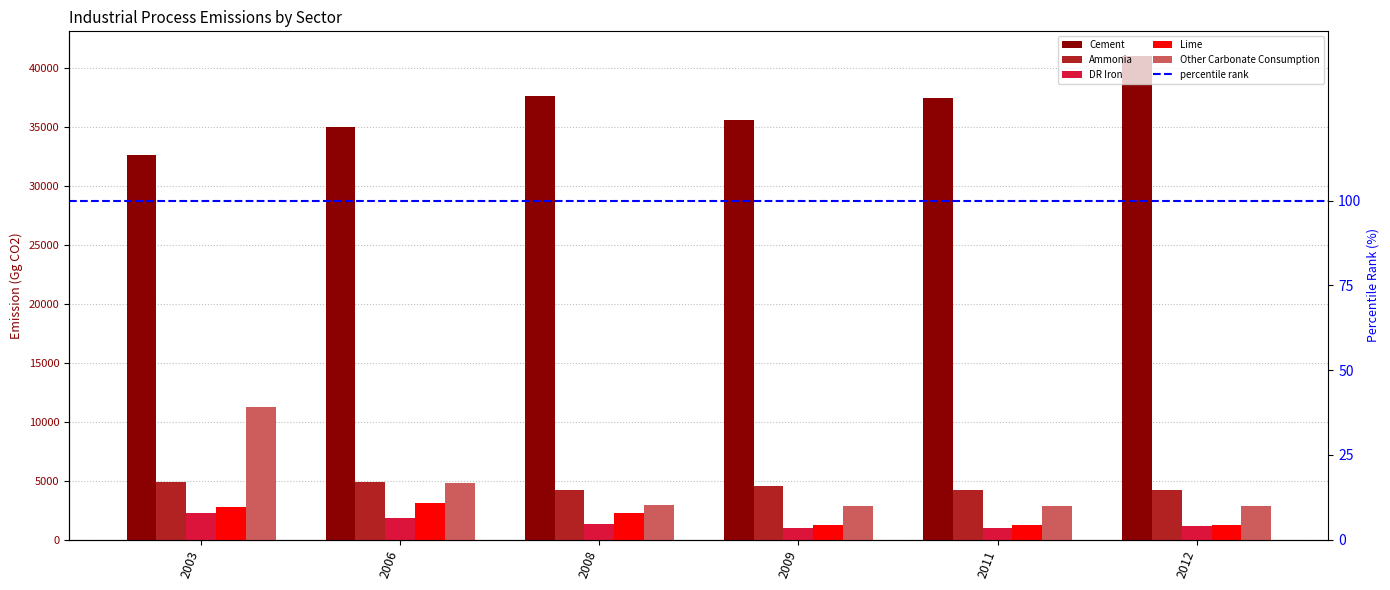

How many data points in Ammonia are above 4580?

2